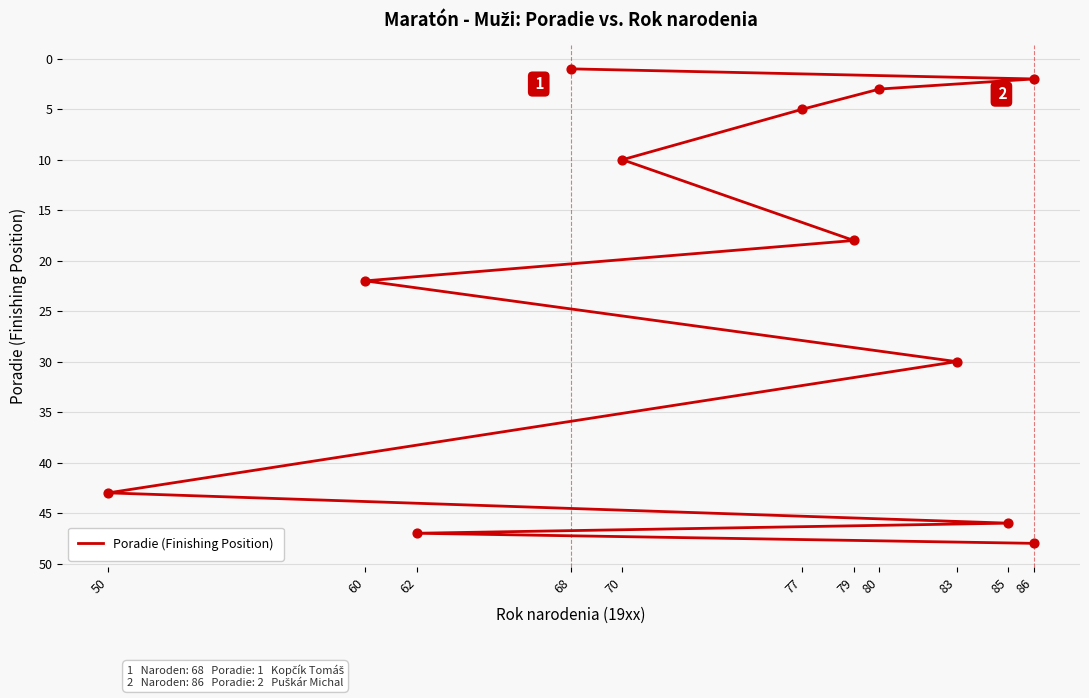

Which has a higher value, 68 or 77?

77